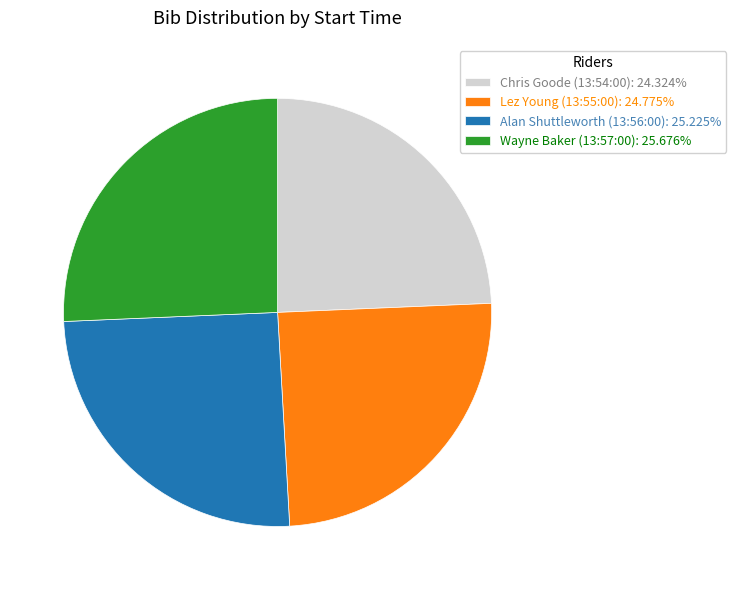

Does Alan Shuttleworth (13:56:00): 25.225% represent more than half of the total?

No